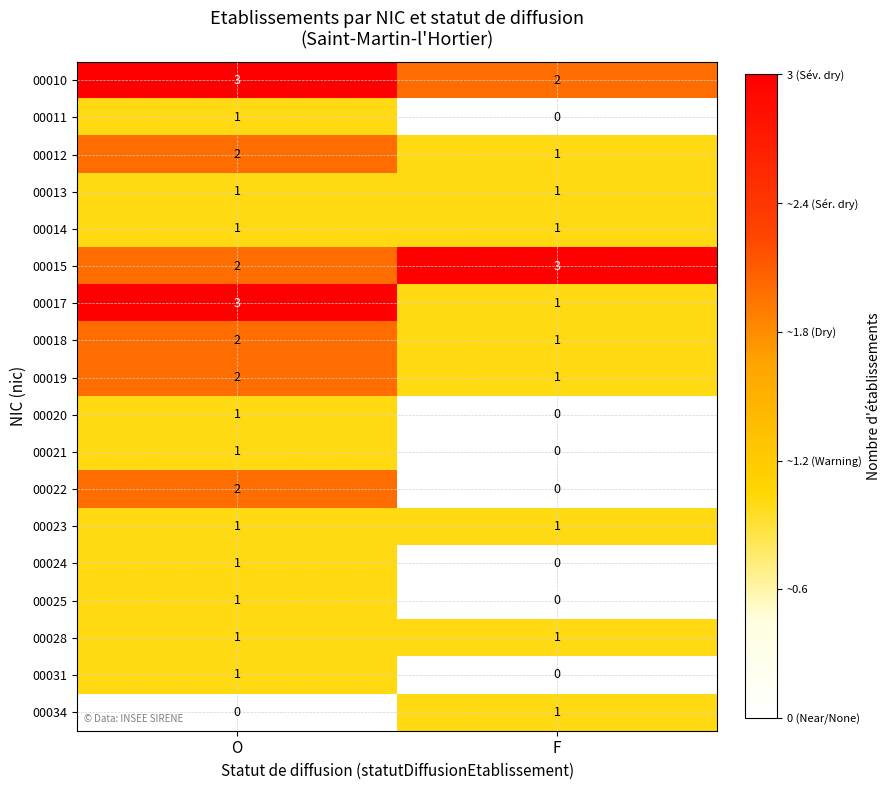

What is the sum of the 00017 values at F and O?

4